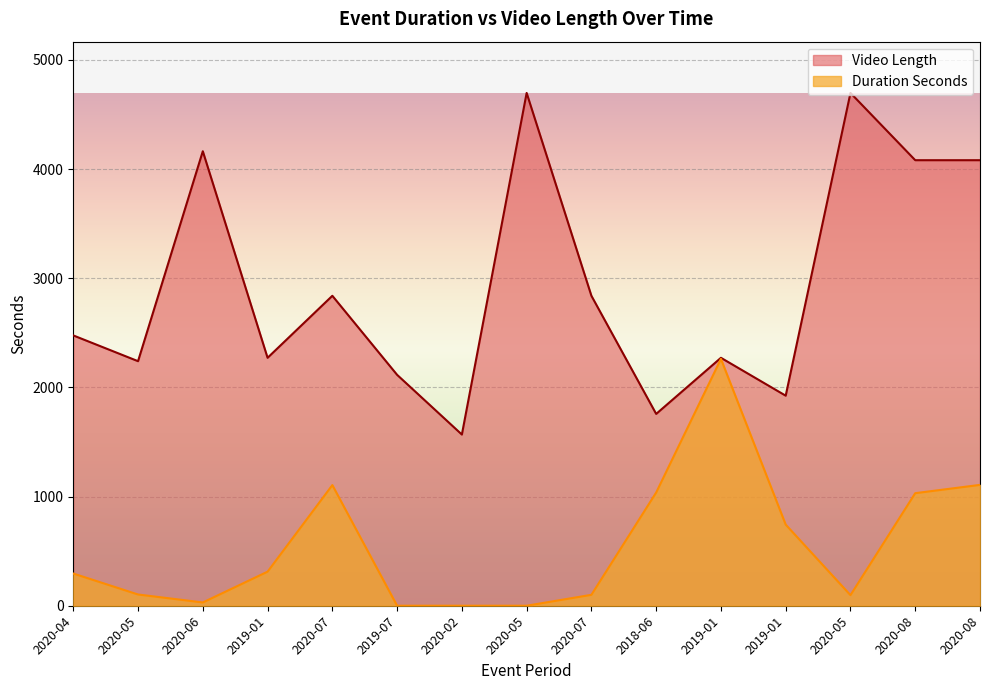

What is the label of the 13th point from the right?

2020-06